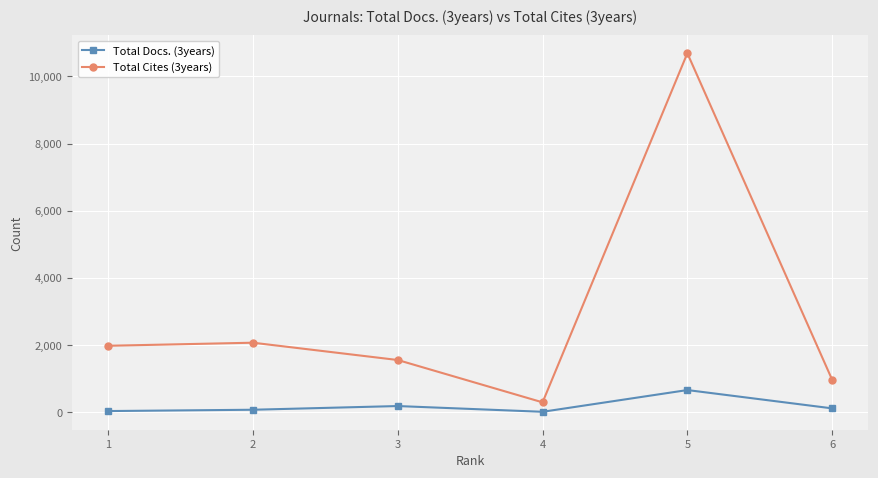

Between 1 and 3, which series saw the biggest shift?

Total Cites (3years)